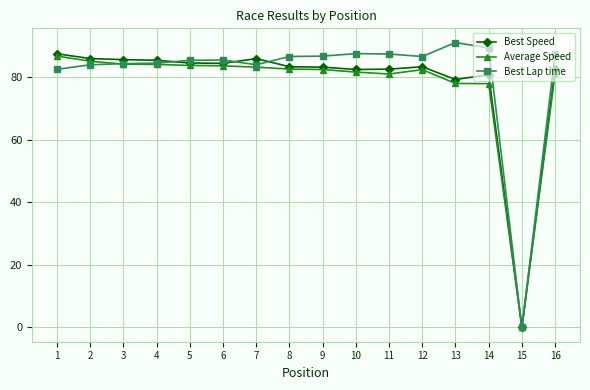

List the series in order of their overall mean, highest first.

Best Lap time, Best Speed, Average Speed